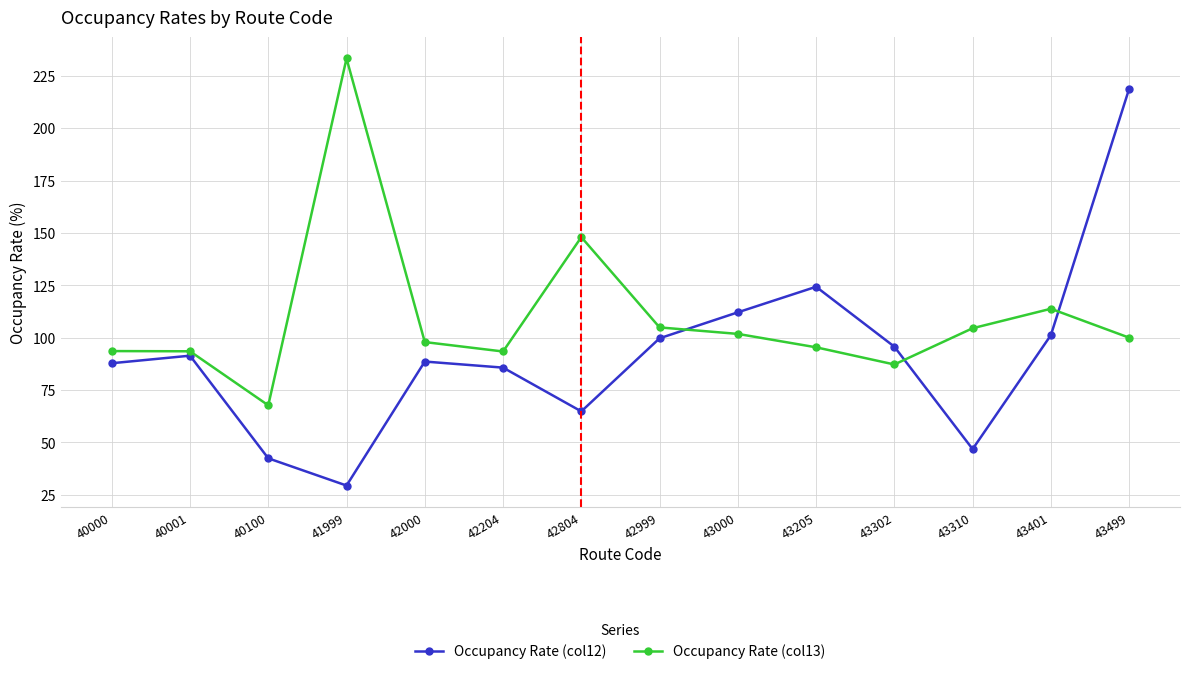

What is the sum of all Occupancy Rate (col13) values?

1535.0